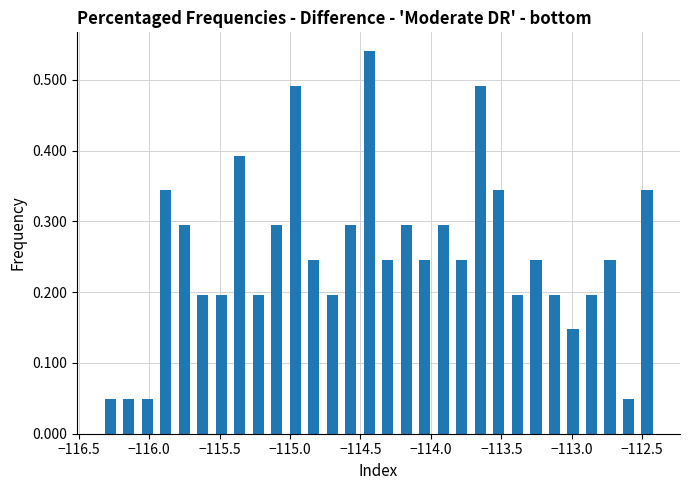

Around what value on the x-axis is the tallest bar? Give the approximate position of its centre, as read against the axis.

-114.45